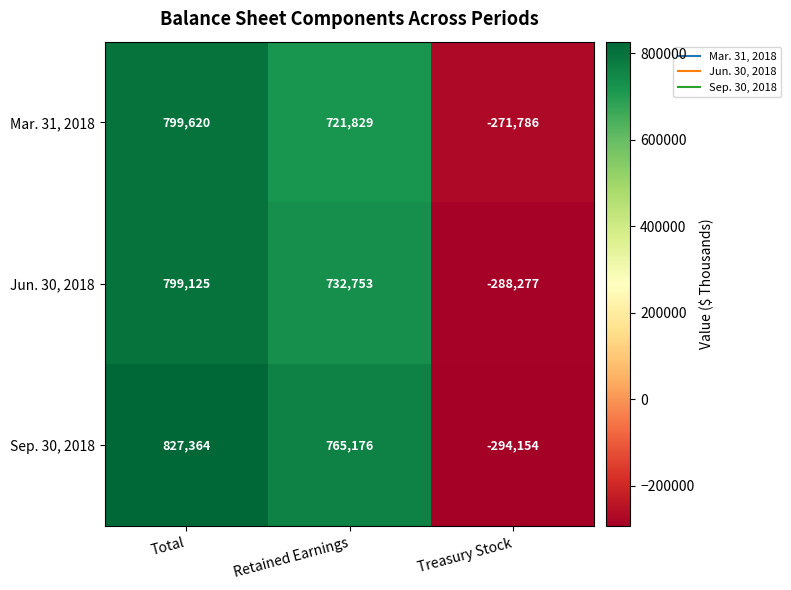

Is it true that Sep. 30, 2018 equals -294154 at Treasury Stock?

True